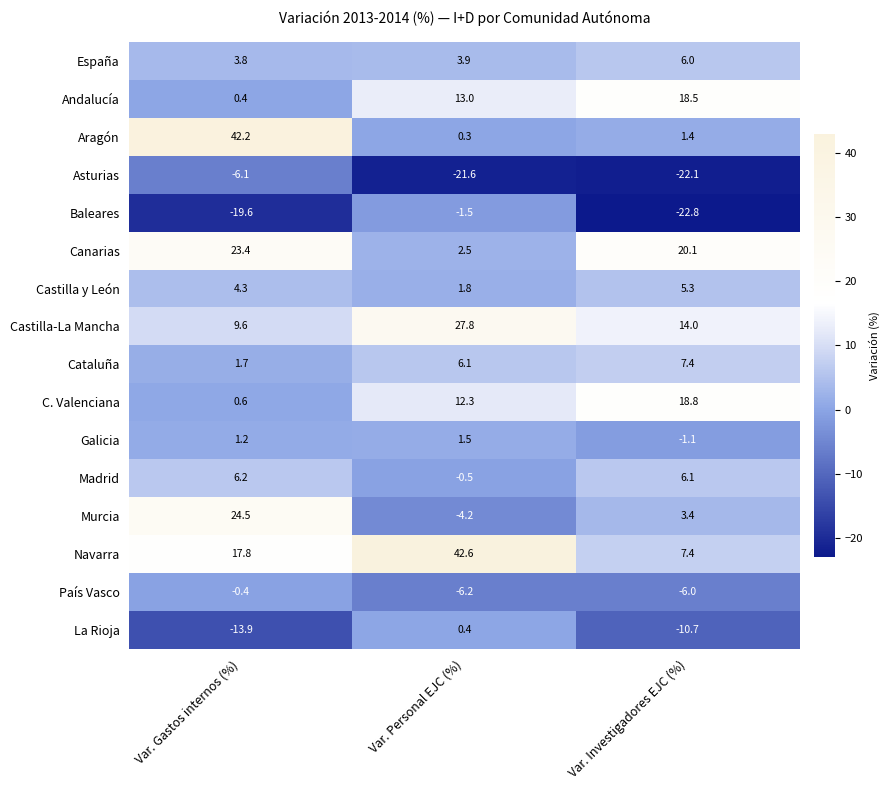

Between Var. Personal EJC (%) and Var. Investigadores EJC (%), which series saw the biggest shift?

Navarra